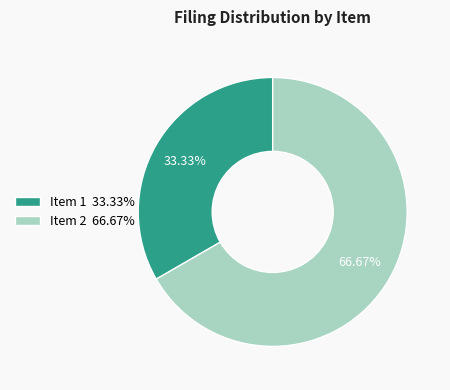

What percentage is NOT represented by Item 2?

33.3%